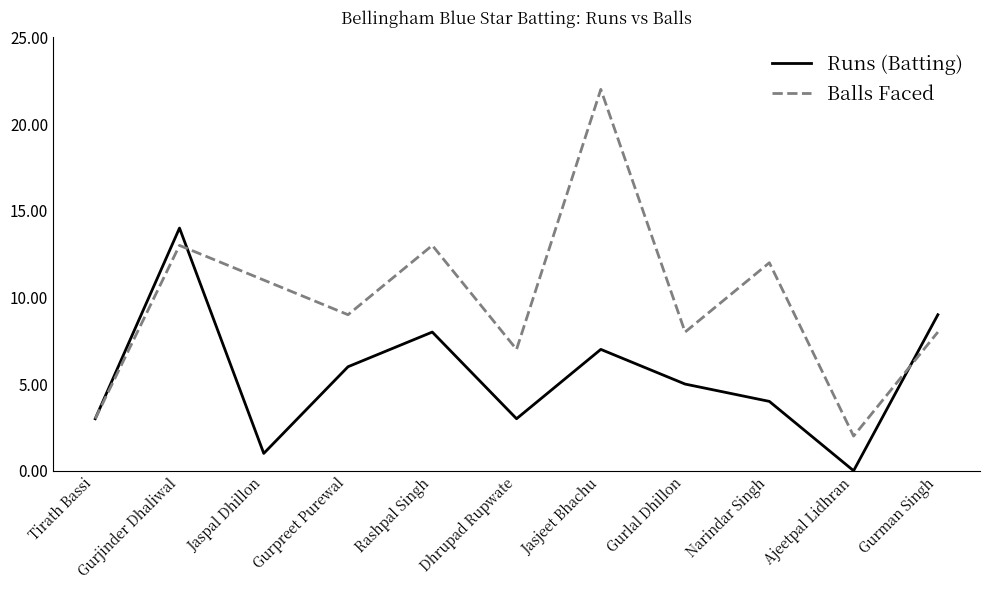

The value of Balls Faced at Gurman Singh is 8. True or false?

True